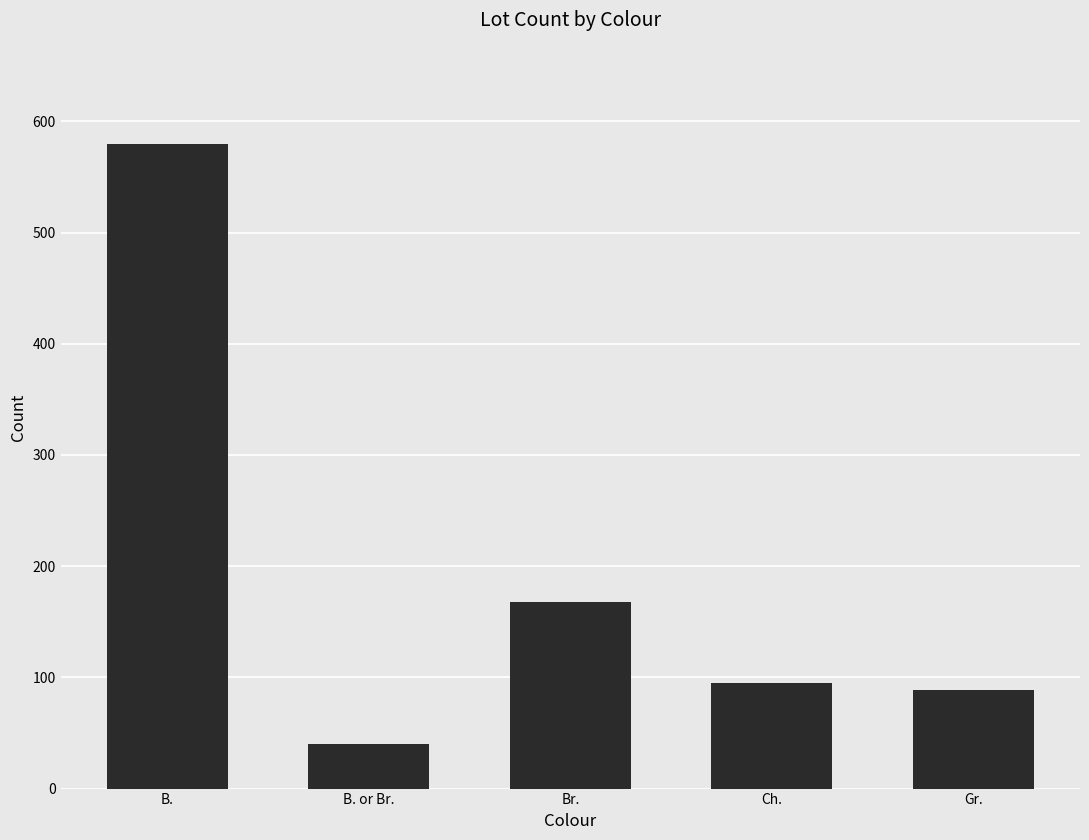

List the labels in order of value, largest first.

B., Br., Ch., Gr., B. or Br.